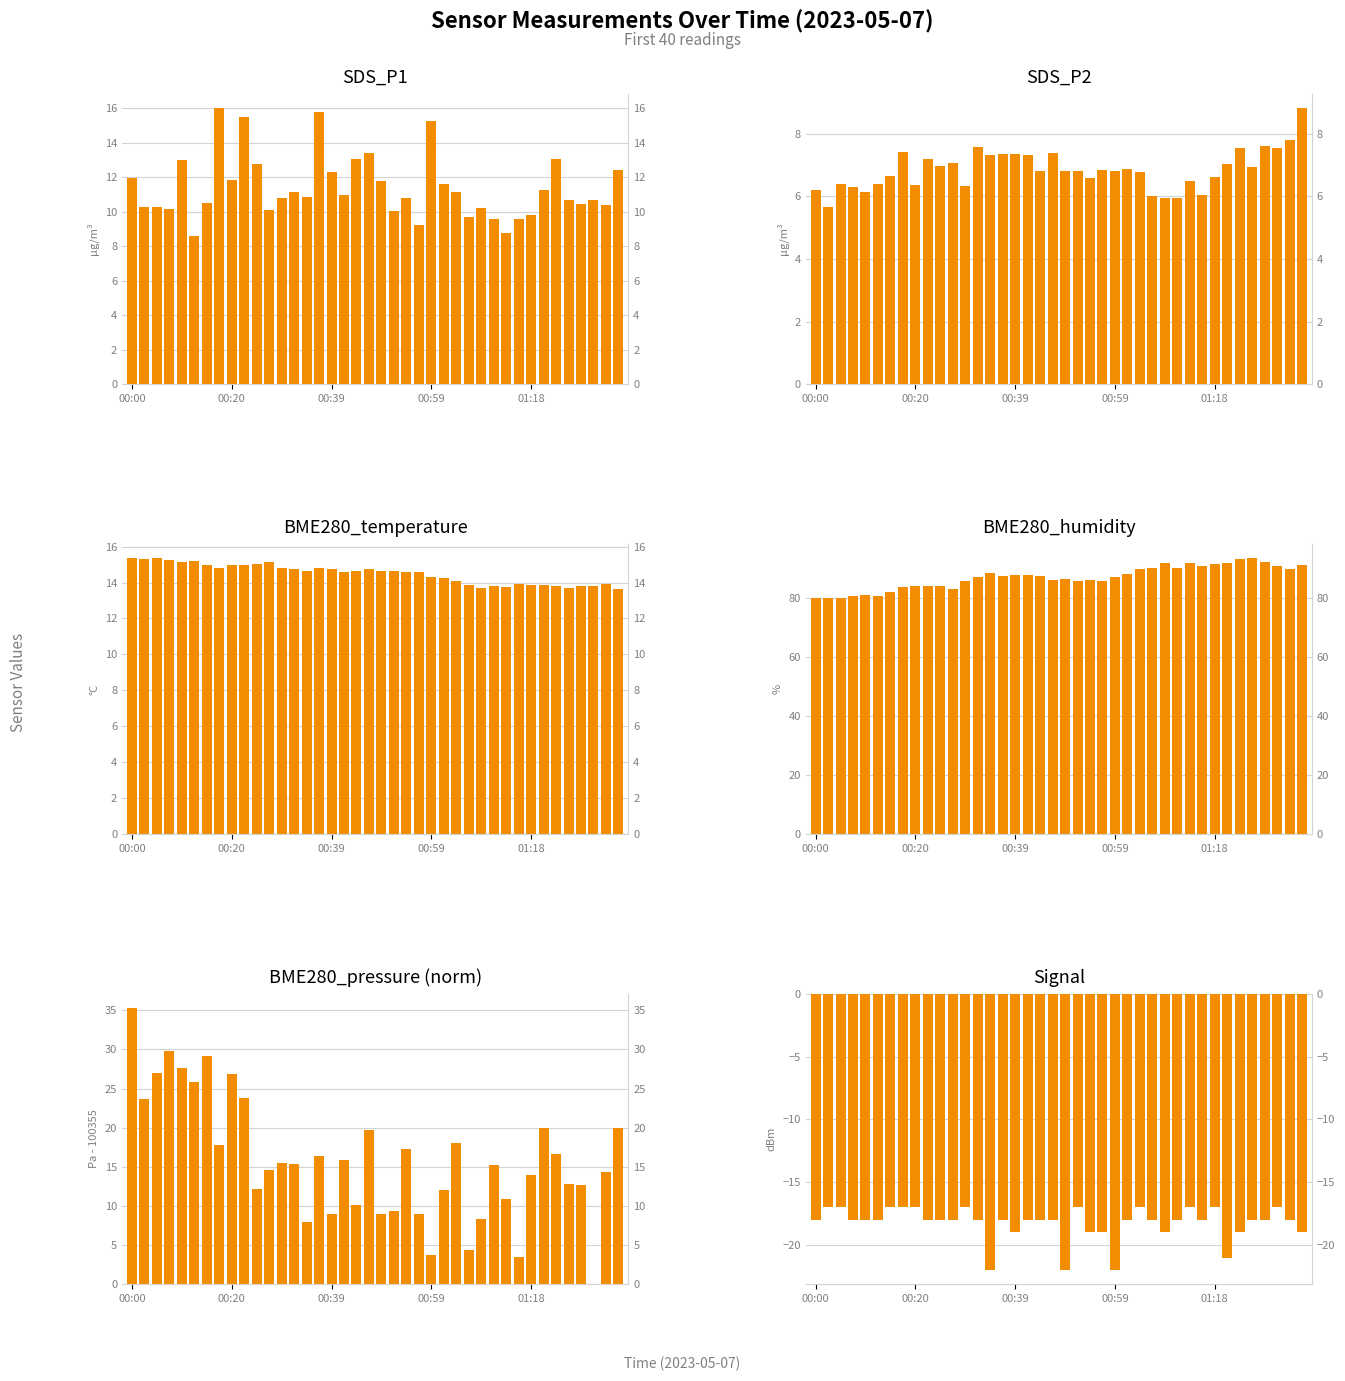

Which category has the lowest value across all series?

14